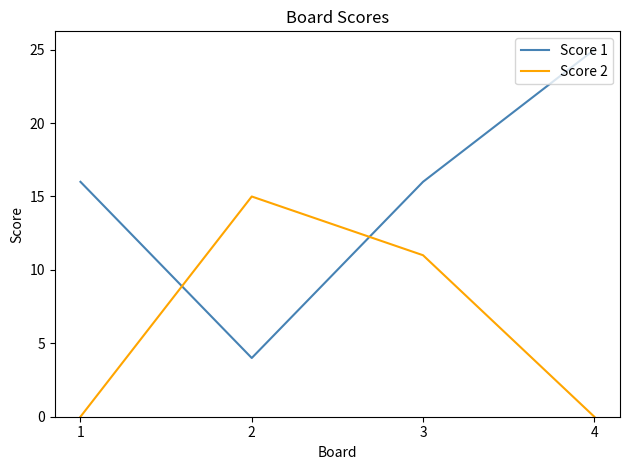

Which series has the widest spread of values?

Score 1